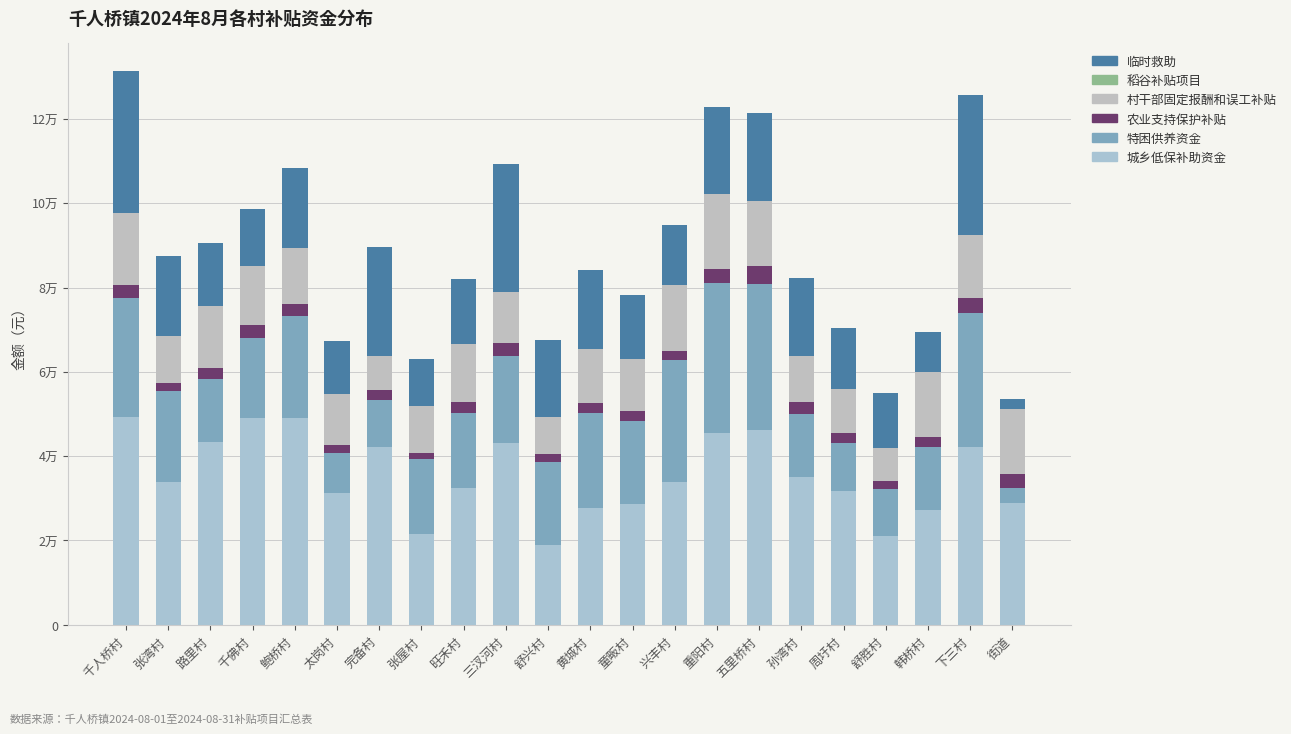

What position from the left is 张湾村?

2